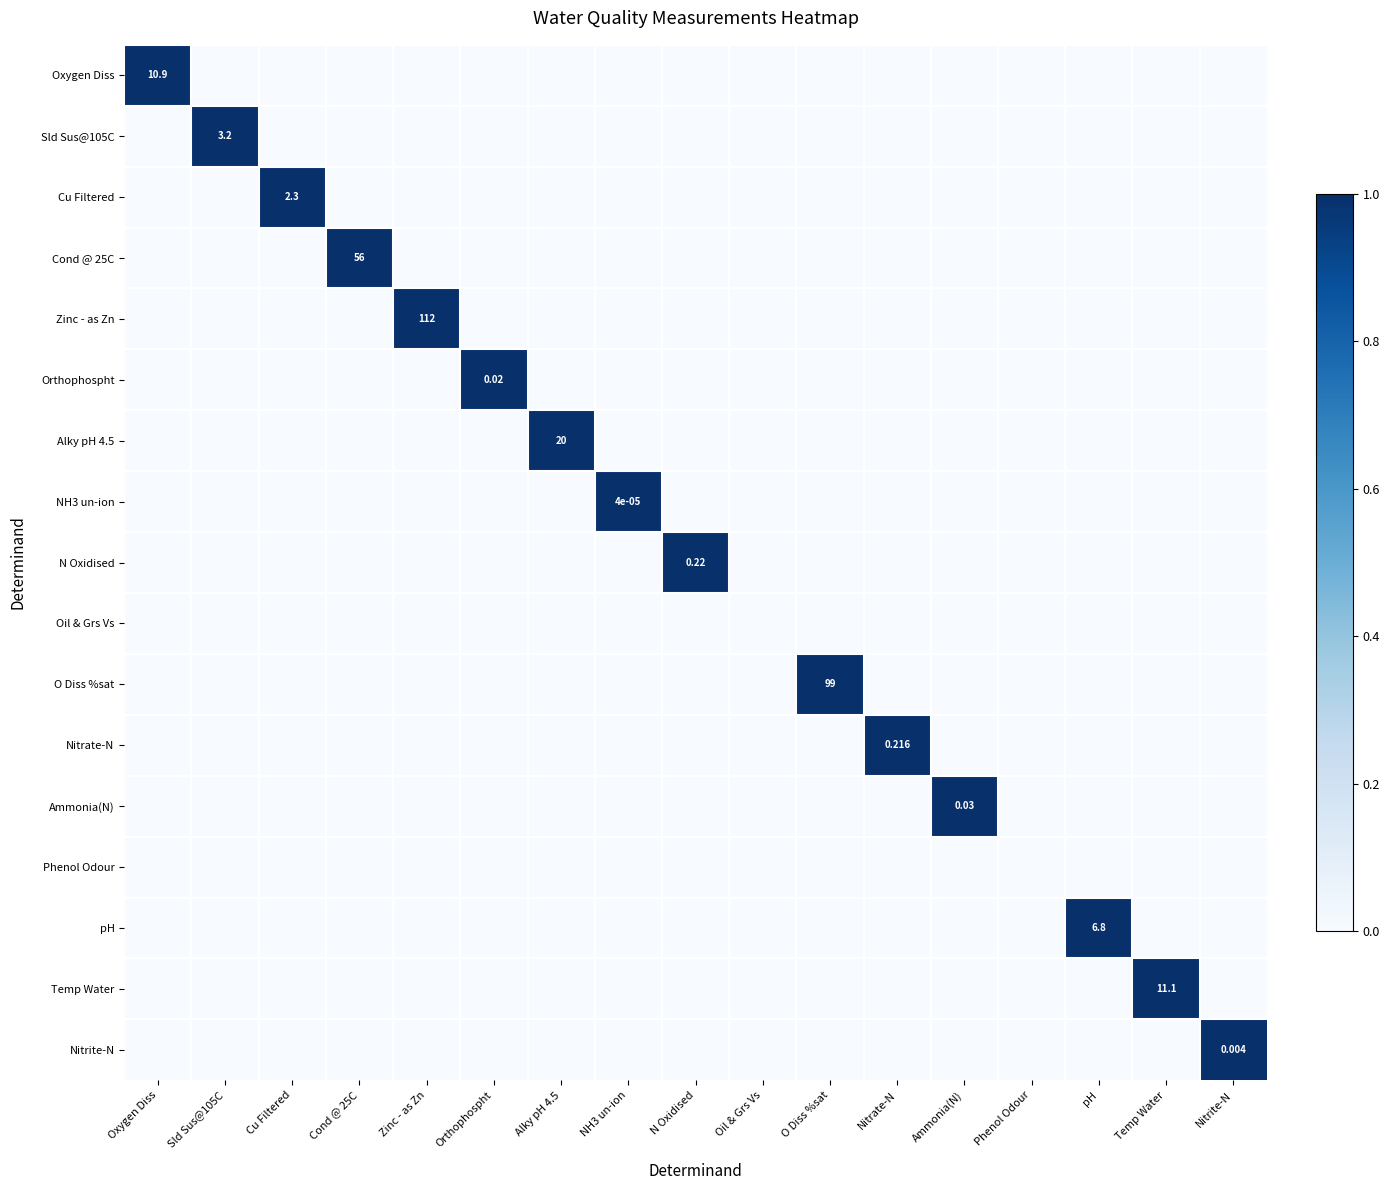

True or false: NH3 un-ion has a value of 0 at Oil & Grs Vs.

True